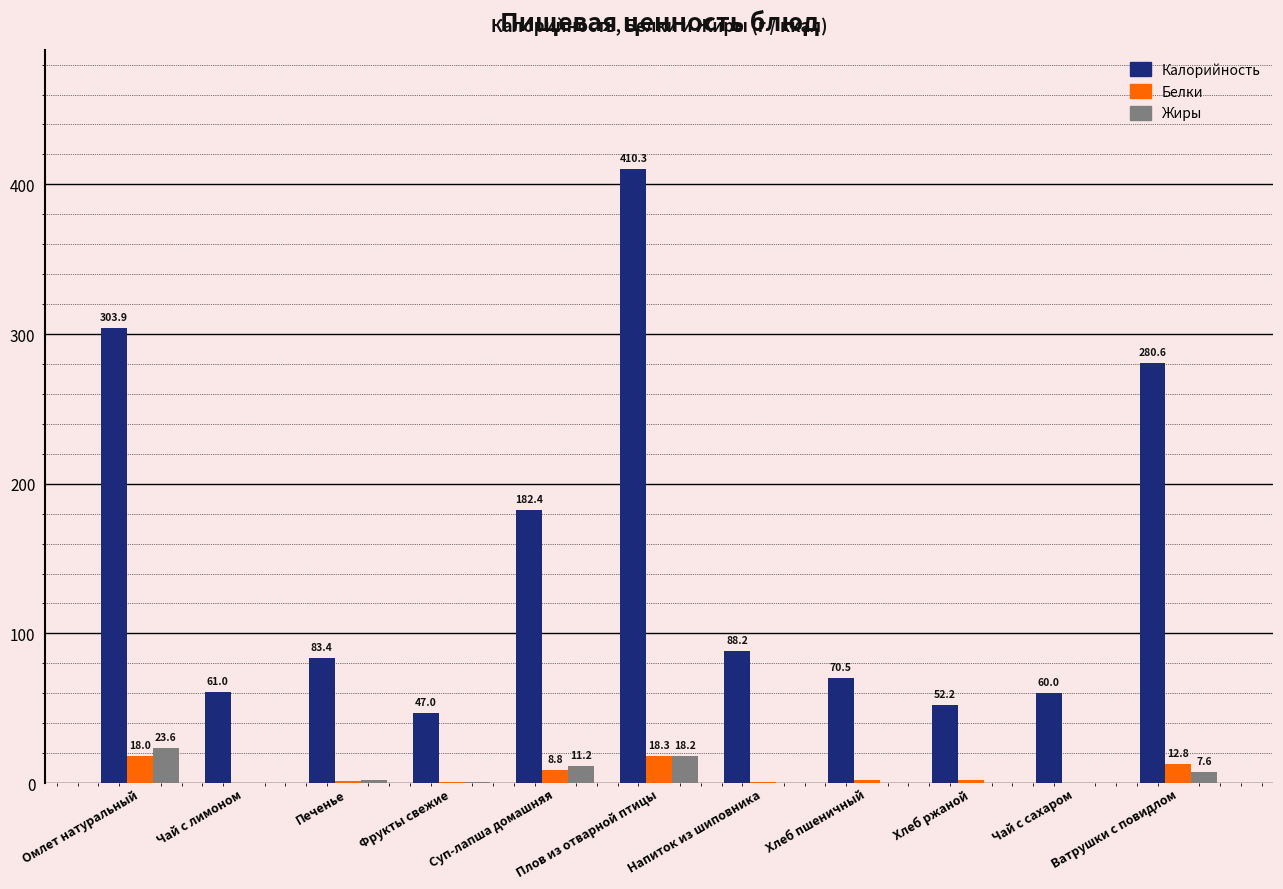

Which series has the largest total across all categories?

Калорийность